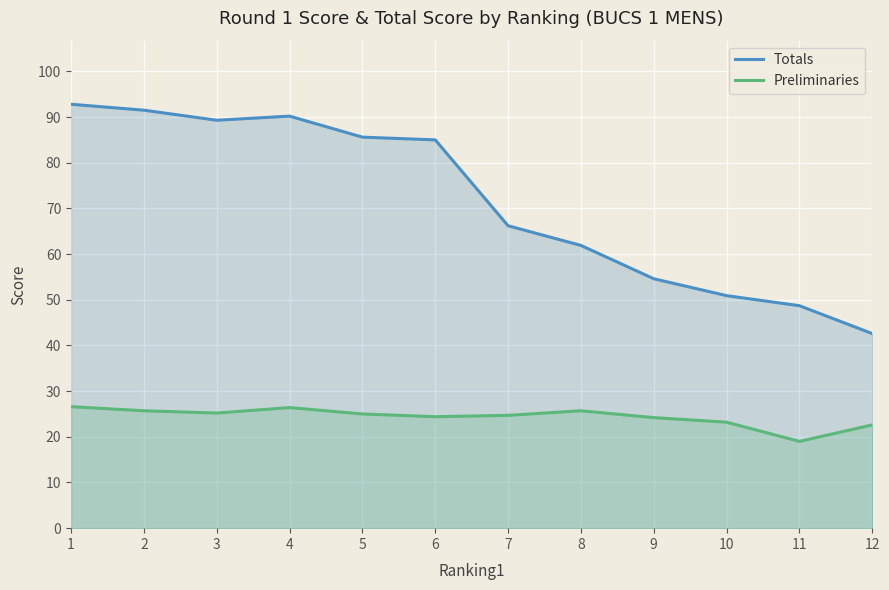

How many series are shown in this chart?

2